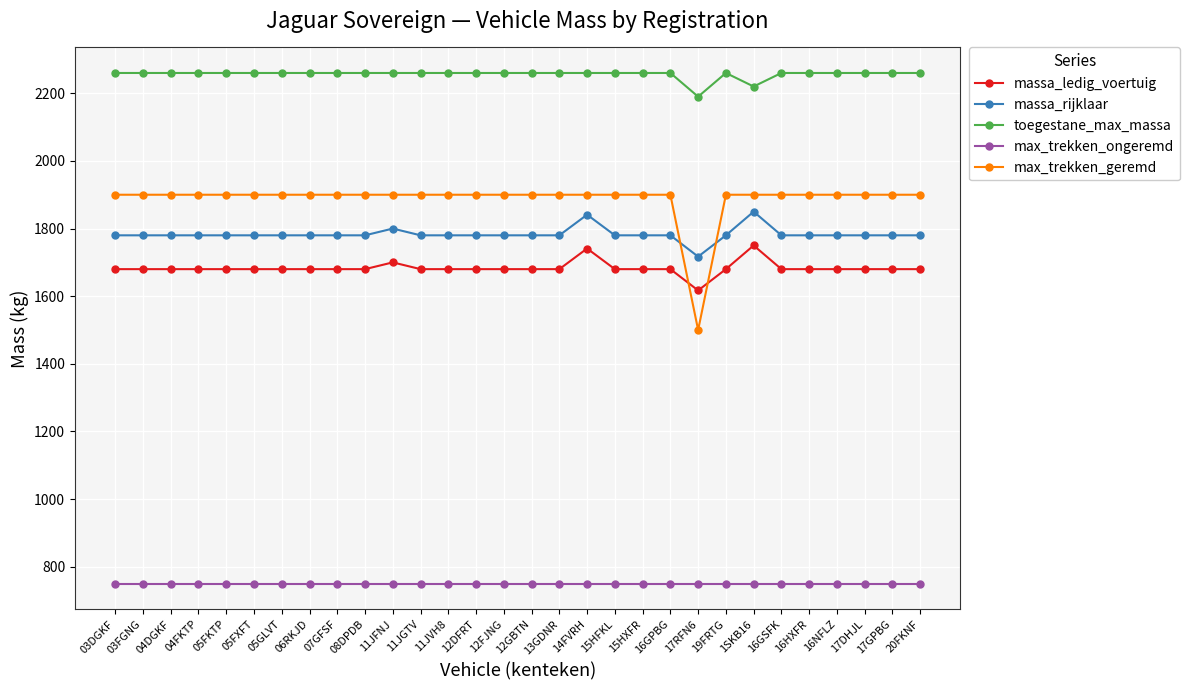

What position from the left is 12FJNG?

15